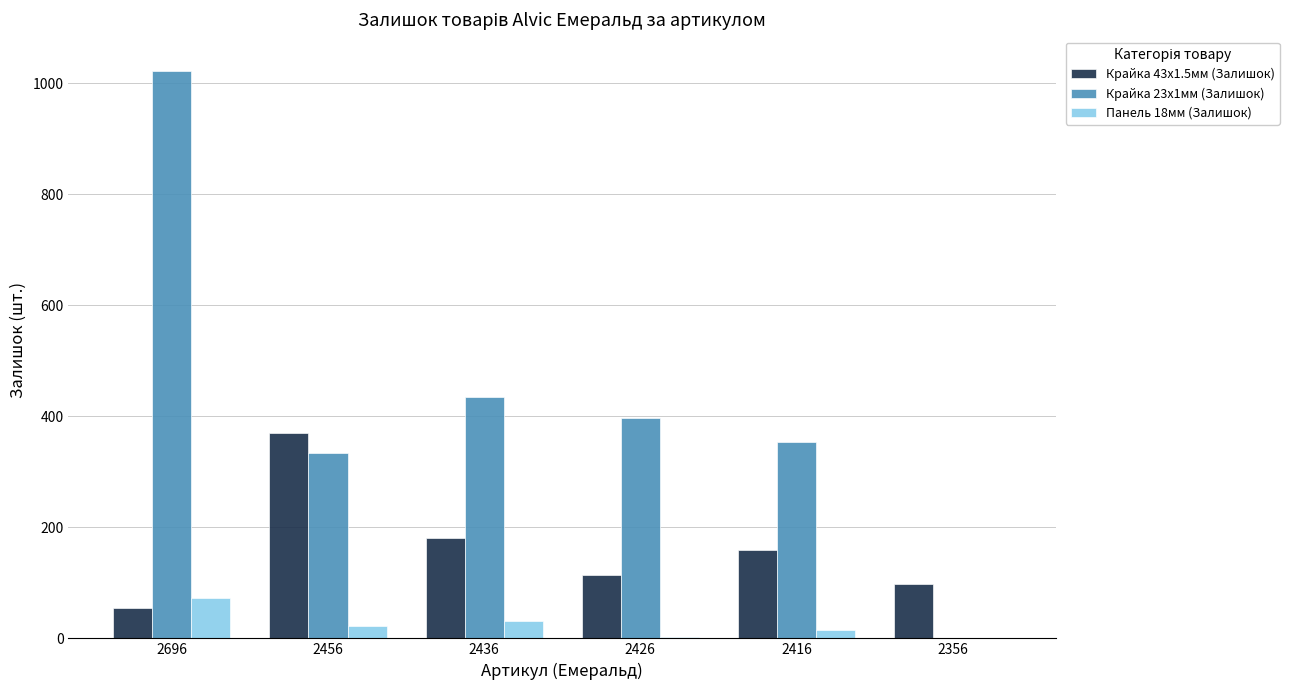

Between 2696 and 2456, which series saw the biggest shift?

Крайка 23x1мм (Залишок)